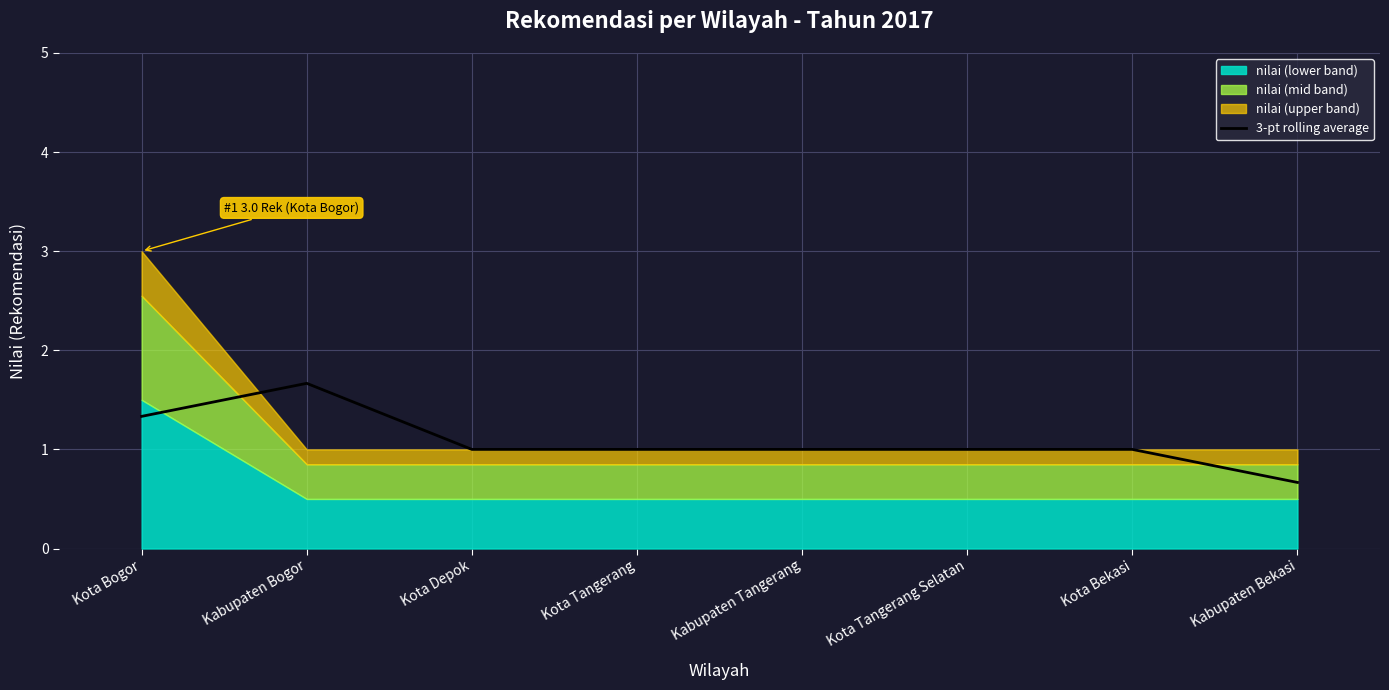

The value at Kota Tangerang is 1.0. True or false?

True